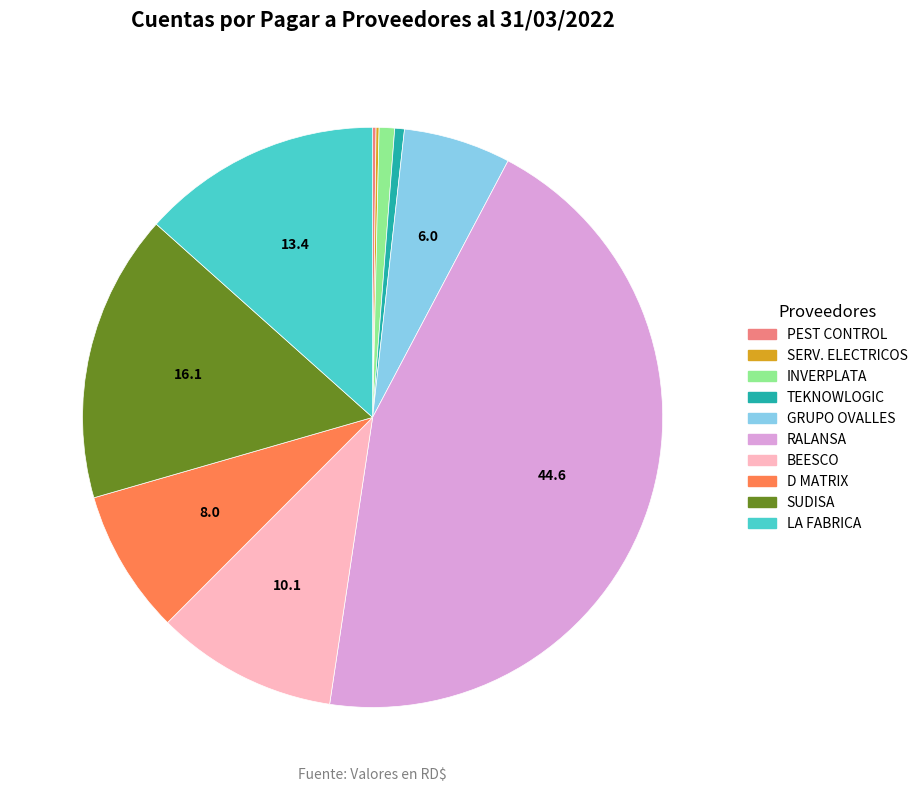

Is there any slice that represents more than half of the pie?

No